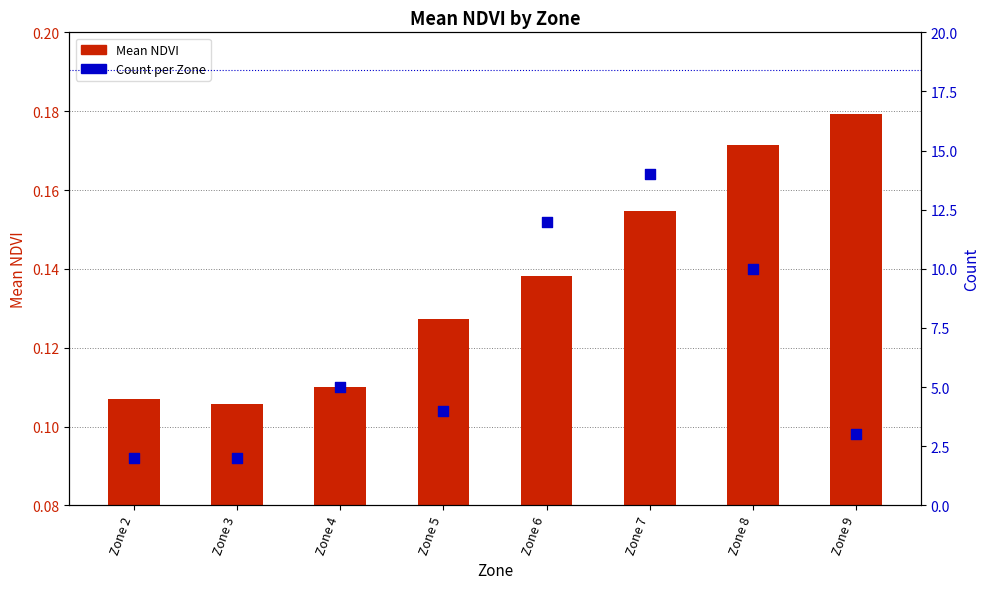

What is the total value across all series at Zone 9?

3.2